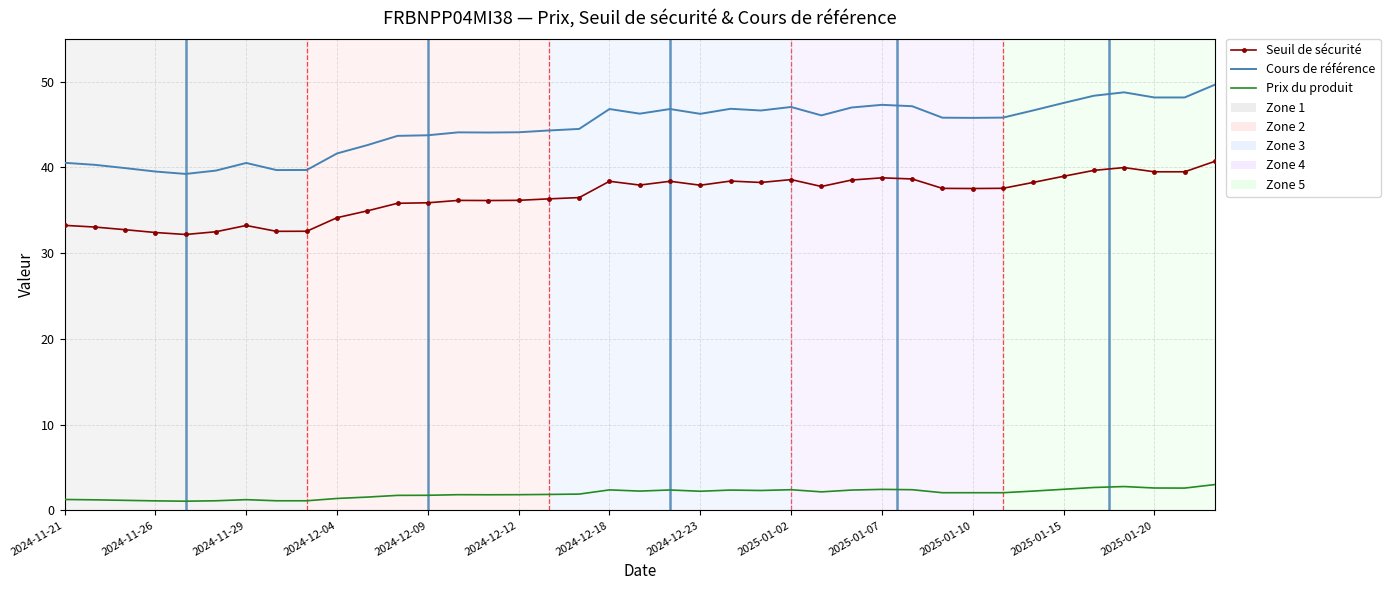

List the series in order of their overall mean, lowest first.

Prix du produit, Seuil de sécurité, Cours de référence